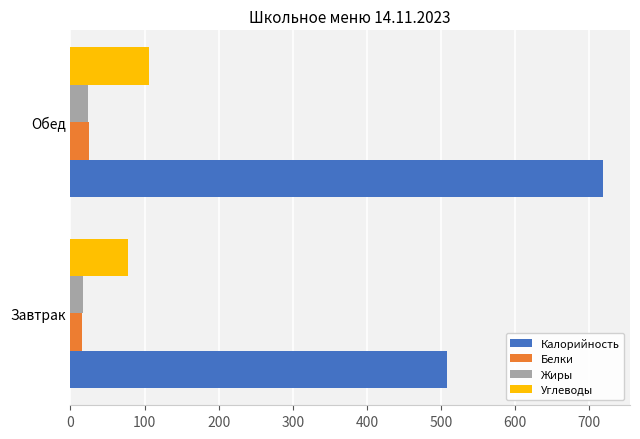

What is the difference between the Калорийность values at Обед and Завтрак?

210.9